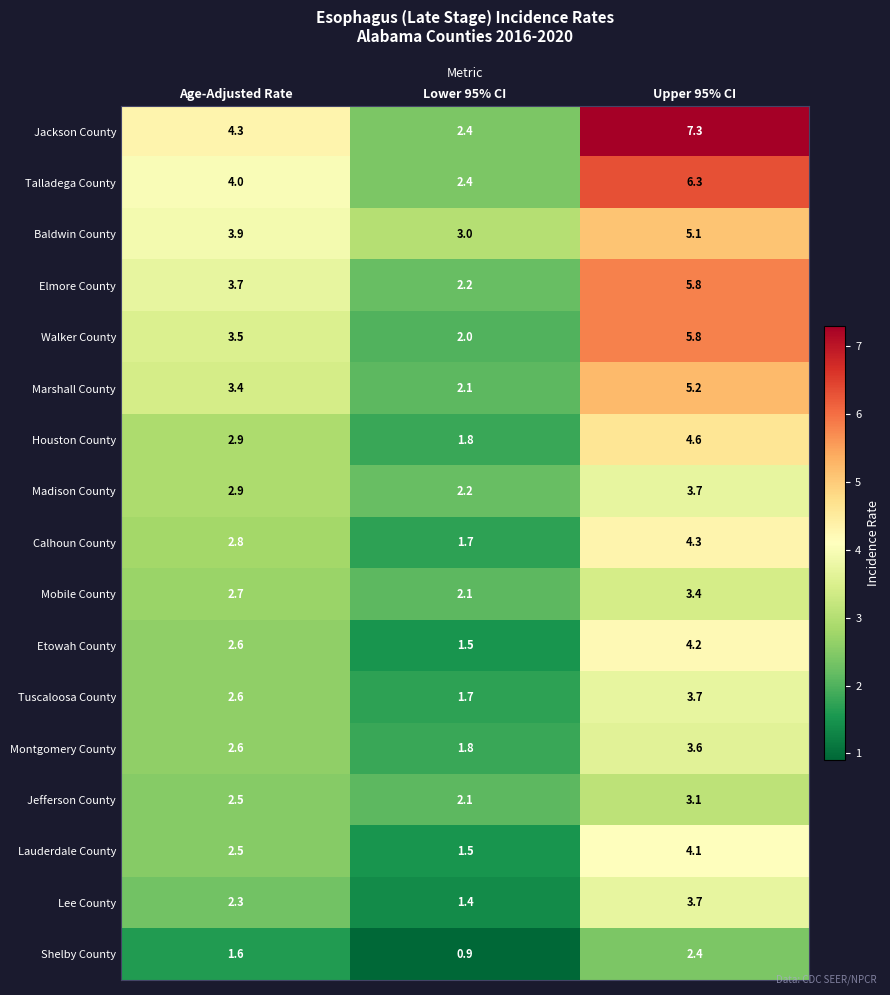

At which label is Tuscaloosa County closest to 2?

Lower 95% CI